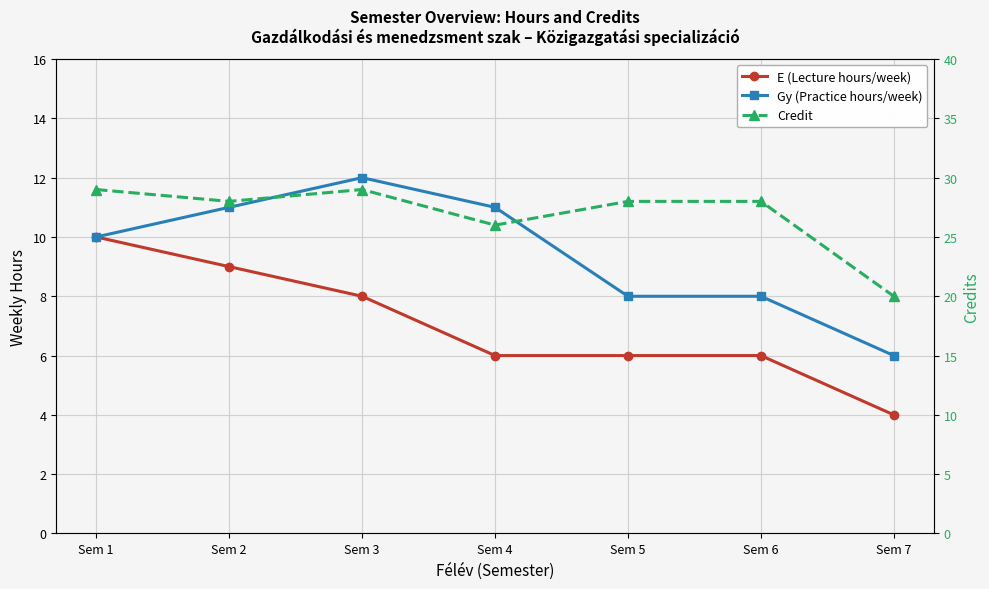

What is the value of the E (Lecture hours/week) point at the 3rd from the left?

8